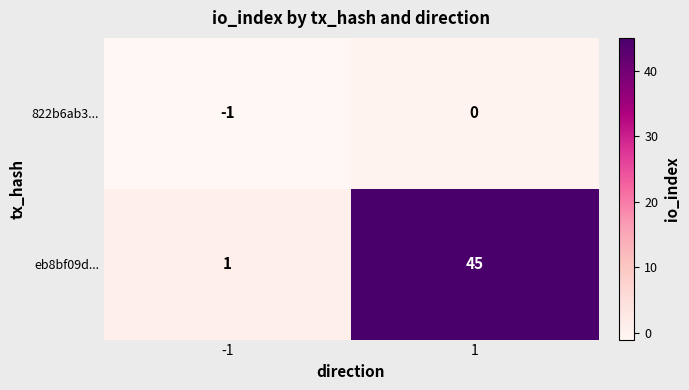

What is the difference between the maximum and minimum values in the eb8bf09d... series?

44